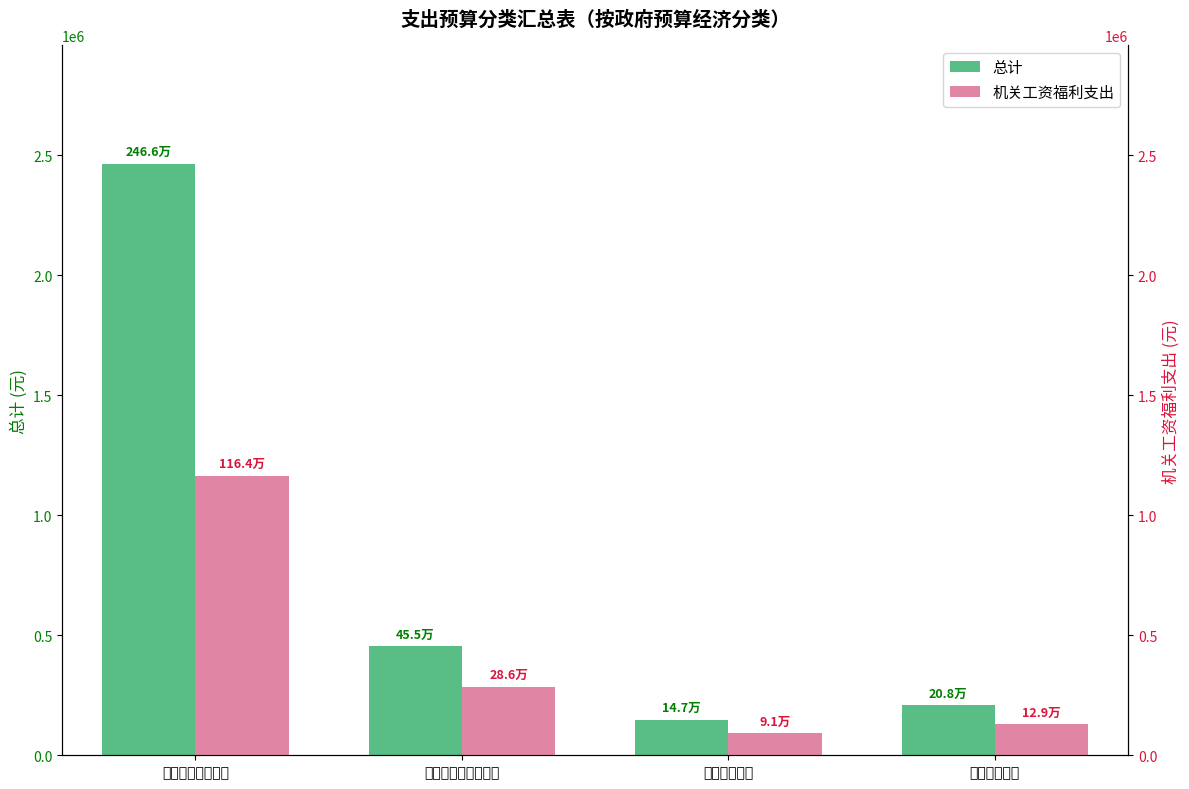

What is the sum of the 总计 values at 一般公共服务支出 and 社会保障和就业支出?

2921227.0